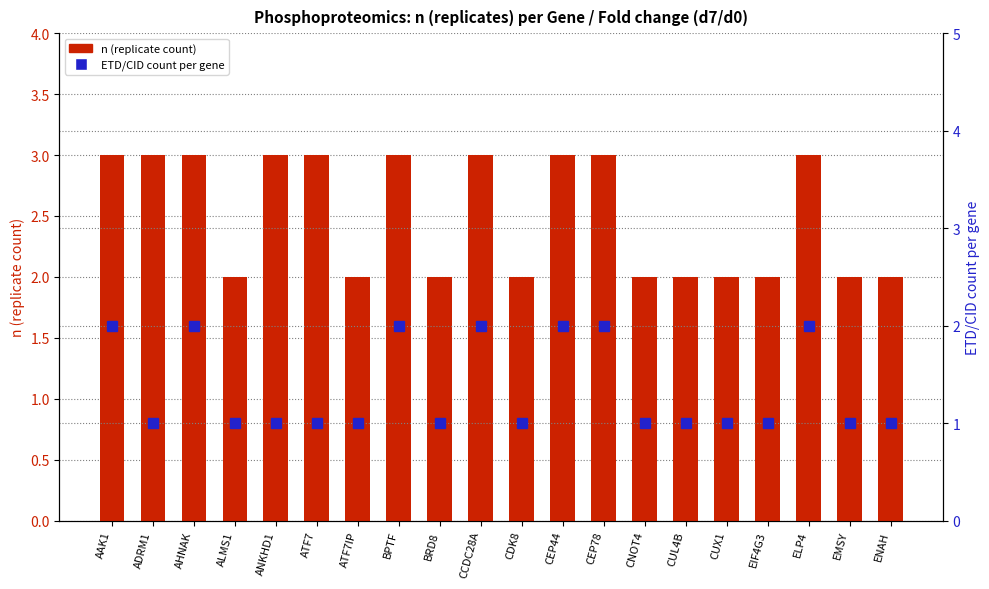

Reading left to right, transcribe all the data shown in this chart.

n (replicate count): AAK1=3	ADRM1=3	AHNAK=3	ALMS1=2	ANKHD1=3	ATF7=3	ATF7IP=2	BPTF=3	BRD8=2	CCDC28A=3	CDK8=2	CEP44=3	CEP78=3	CNOT4=2	CUL4B=2	CUX1=2	EIF4G3=2	ELP4=3	EMSY=2	ENAH=2
count (ETD/CID per gene): AAK1=2	ADRM1=1	AHNAK=2	ALMS1=1	ANKHD1=1	ATF7=1	ATF7IP=1	BPTF=2	BRD8=1	CCDC28A=2	CDK8=1	CEP44=2	CEP78=2	CNOT4=1	CUL4B=1	CUX1=1	EIF4G3=1	ELP4=2	EMSY=1	ENAH=1